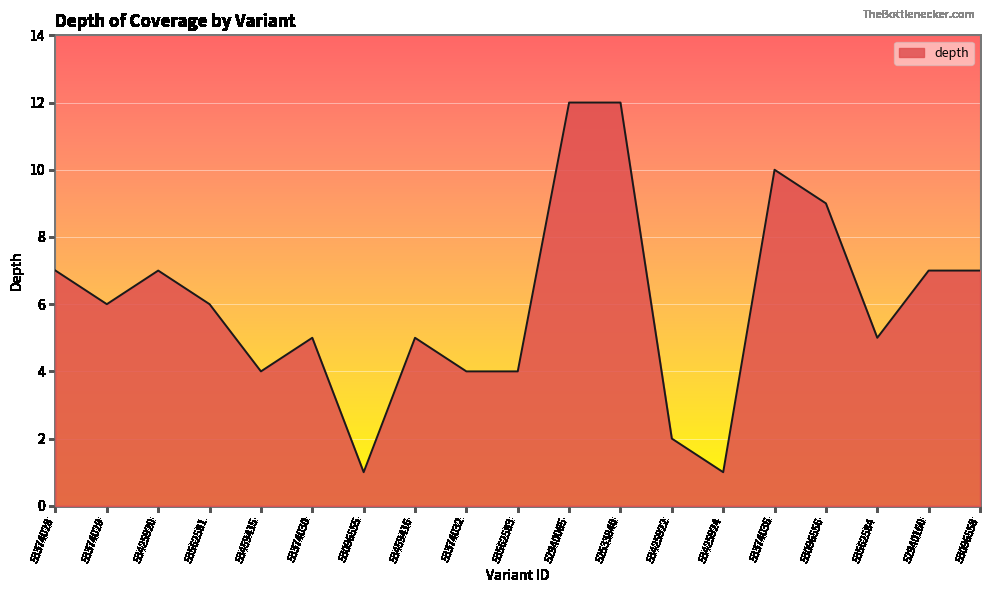

What position from the left is 53562583?

10